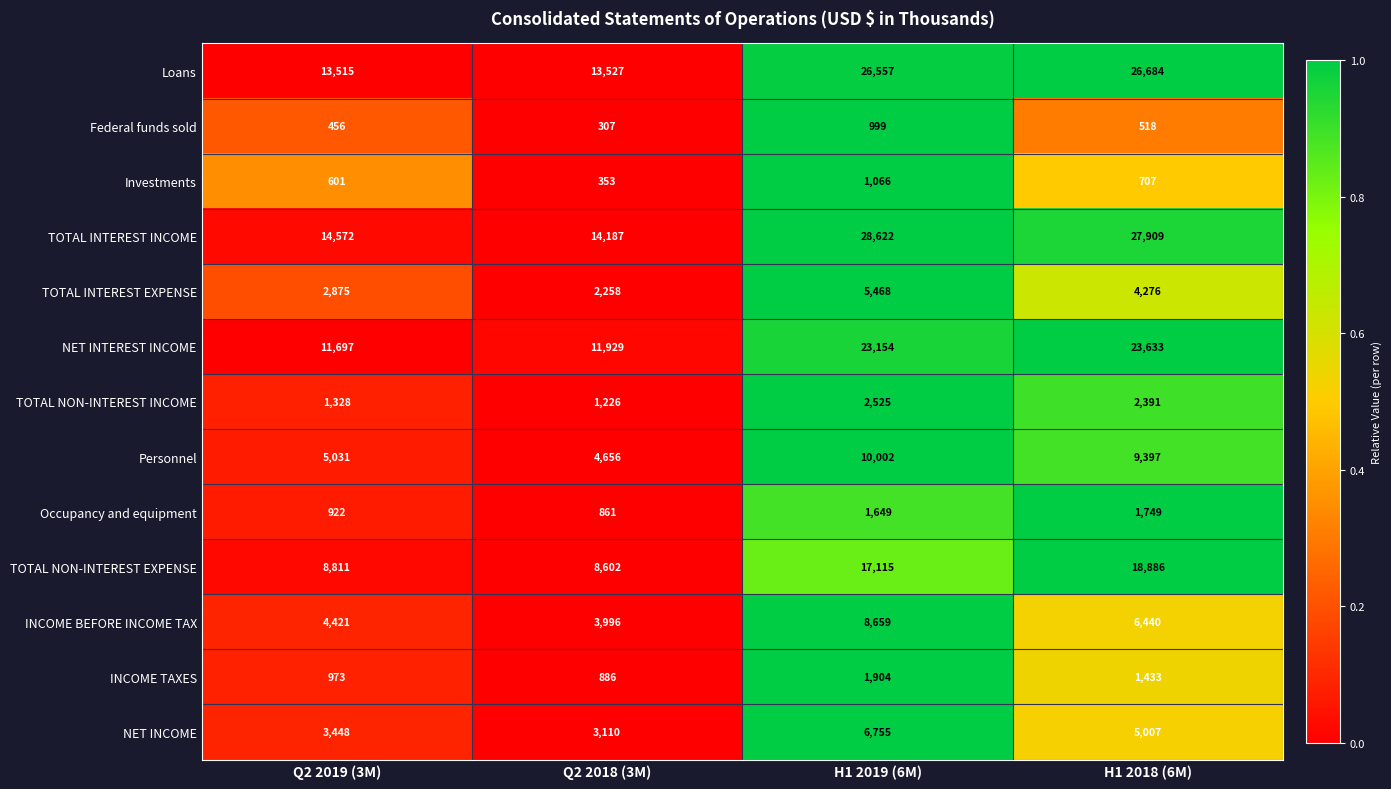

The TOTAL INTEREST EXPENSE series shows 5468 at H1 2019 (6M). True or false?

True